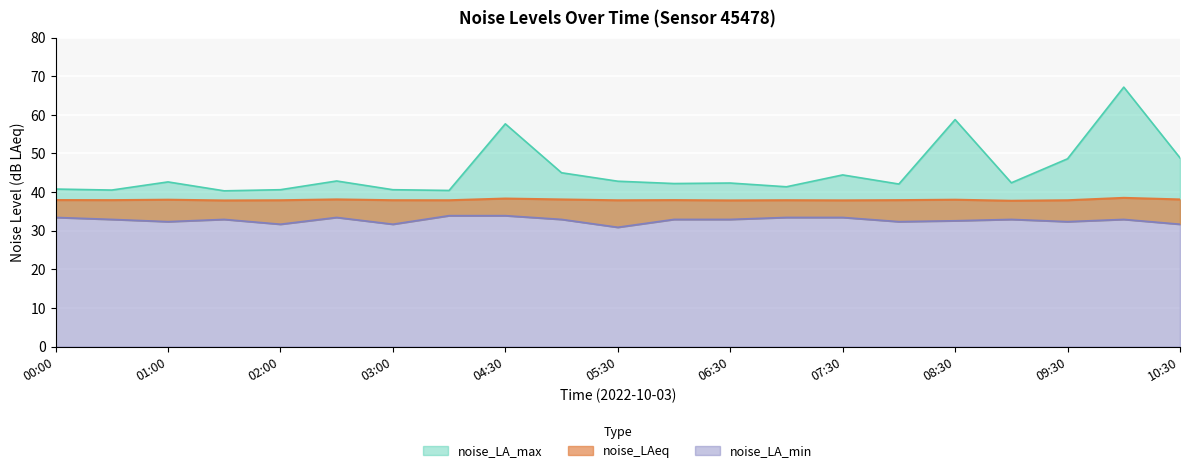

True or false: noise_LA_min and noise_LAeq intersect in this chart.

False